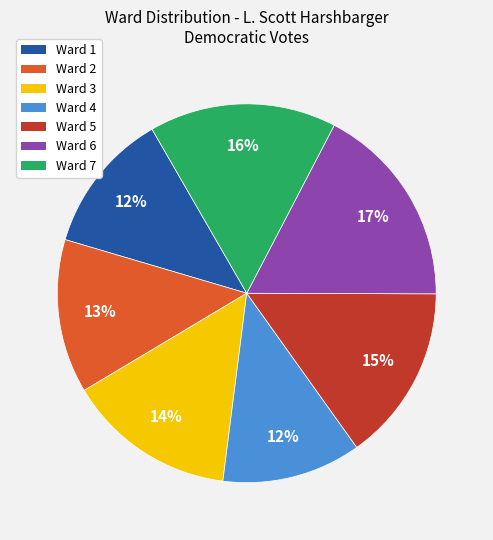

True or false: Ward 6 accounts for 17% of the total.

True